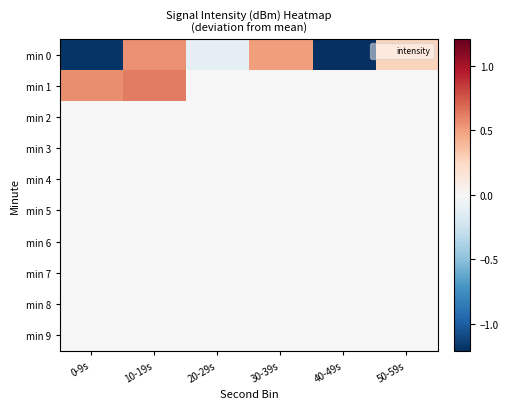

What is the minimum value shown in the chart?

-1.2